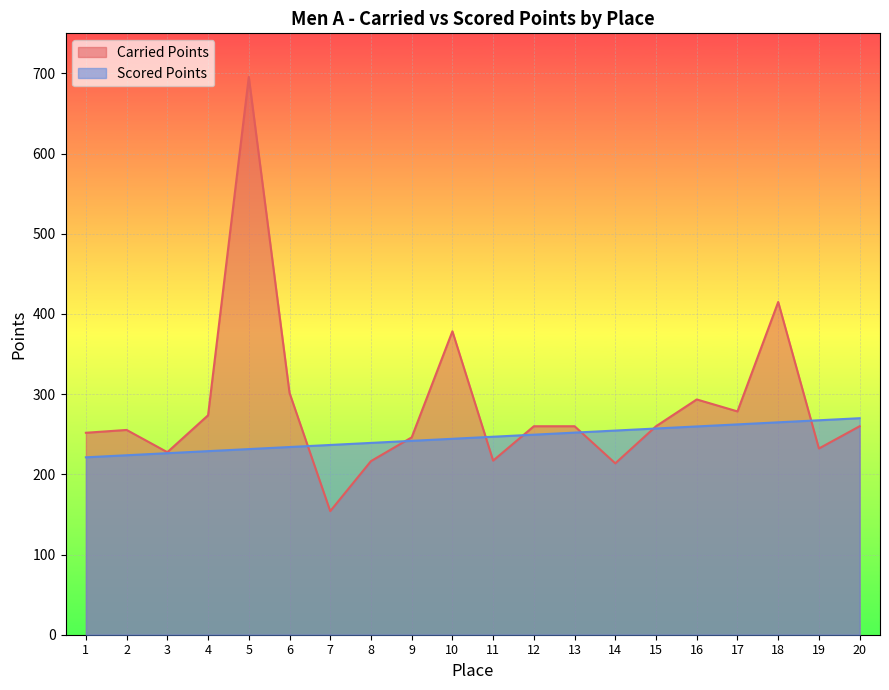

The Scored Points series shows 115.3 at 18. True or false?

False